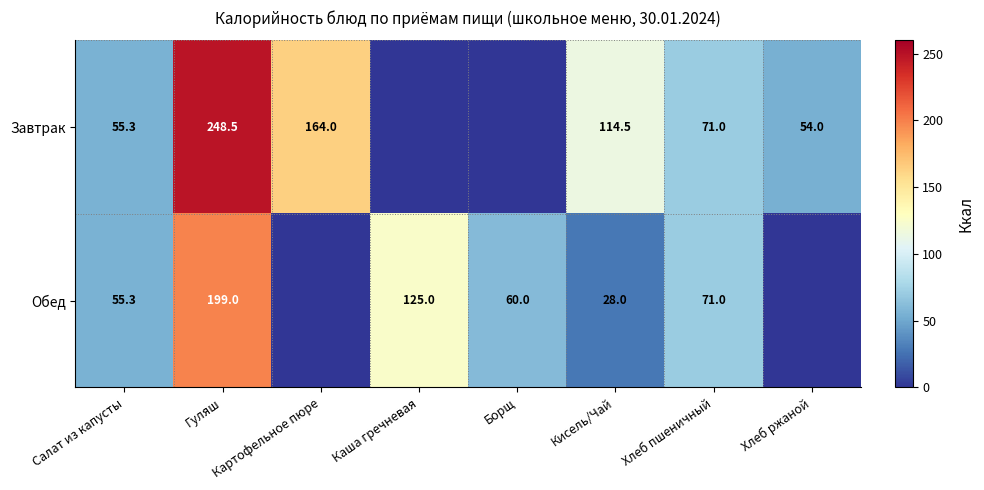

Which label corresponds to the smallest value in the chart?

Каша гречневая